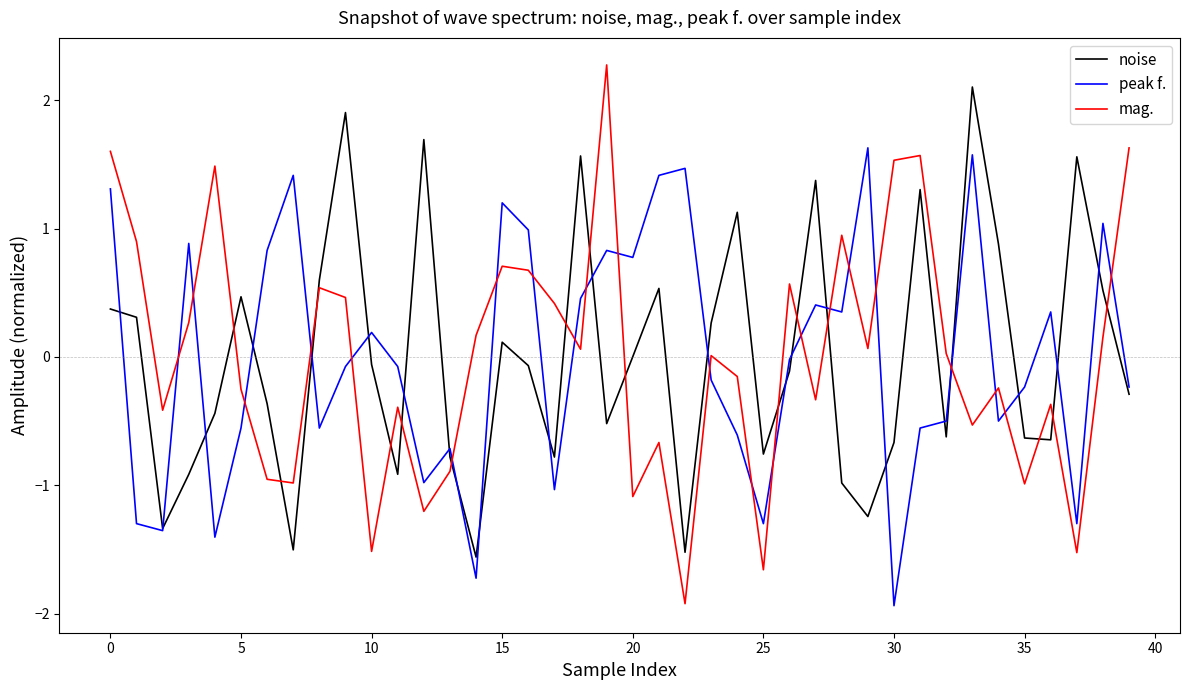

Which series has the largest range (max minus min)?

mag.